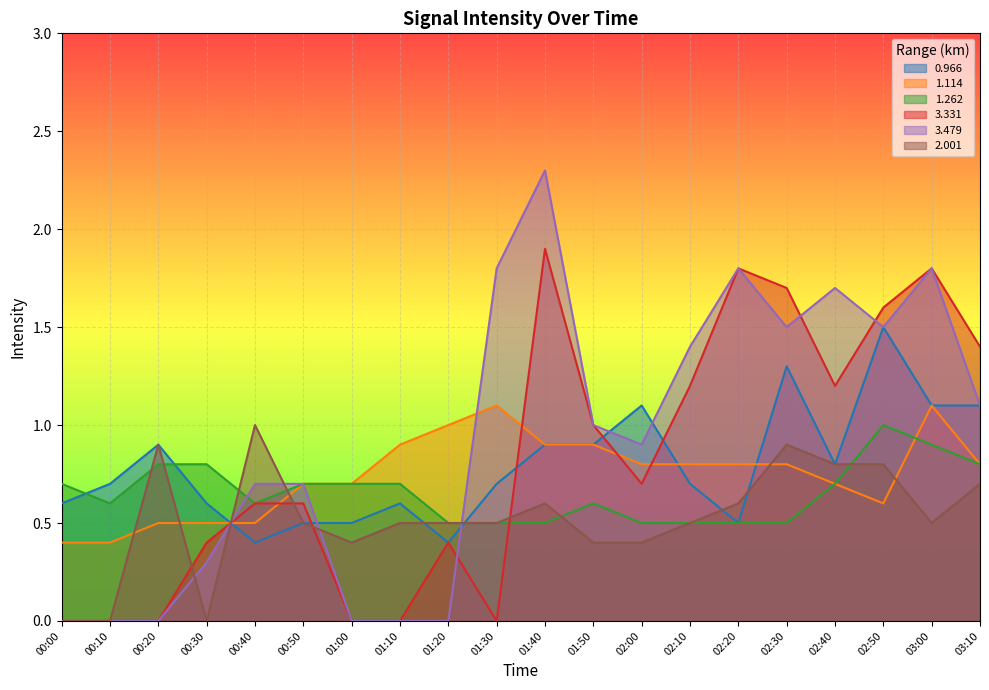

What are all the series names shown in the legend?

0.966, 1.114, 1.262, 3.331, 3.479, 2.001